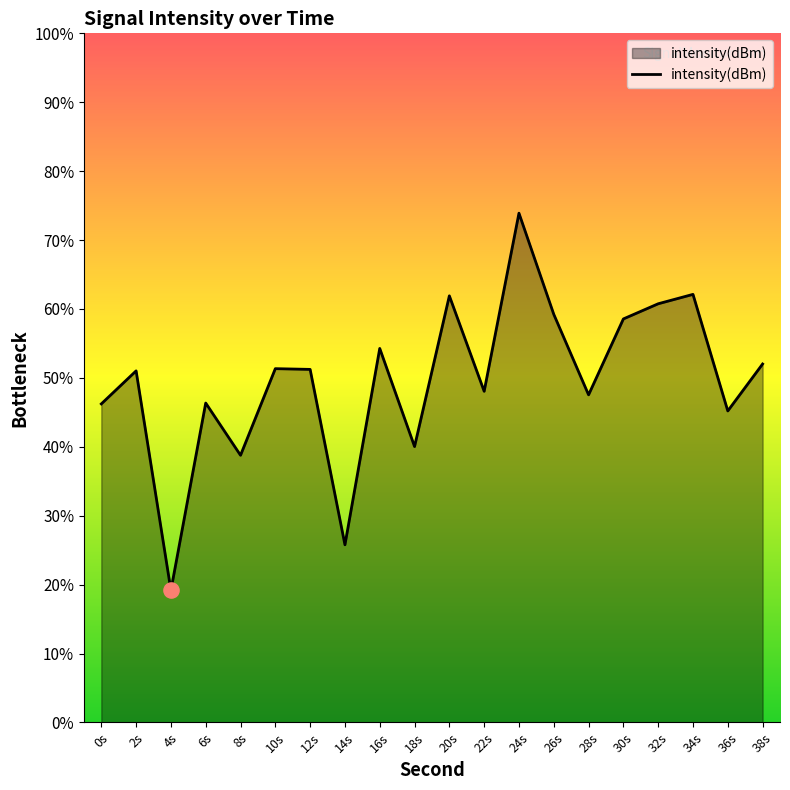

Which has a higher value, 34s or 14s?

34s